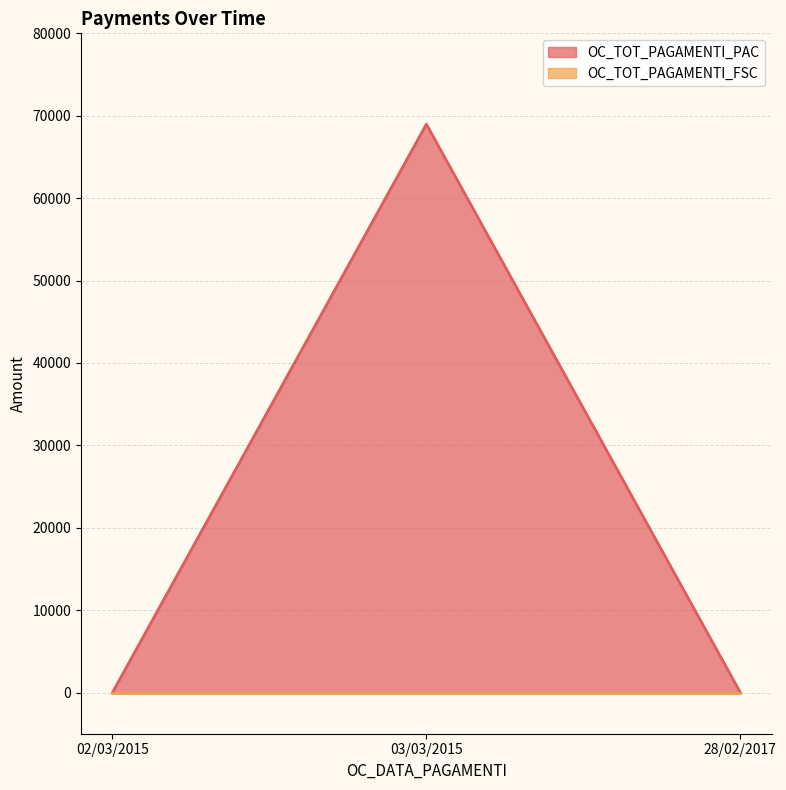

List the labels in order of value, largest first.

03/03/2015, 02/03/2015, 28/02/2017